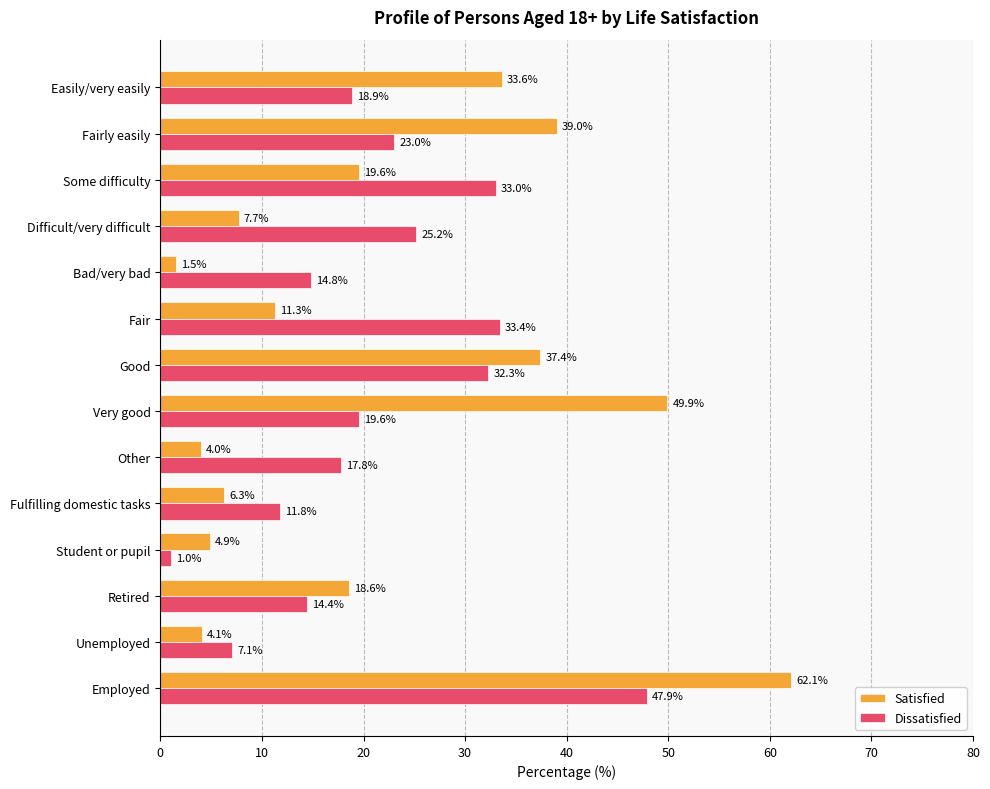

What is the spread (max minus min) of values at Easily/very easily?

14.7